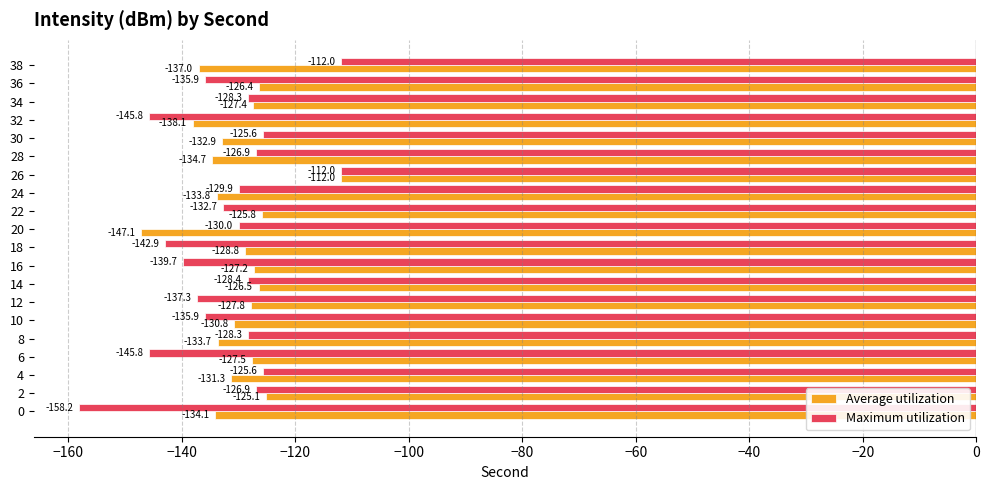

What is the difference between the second highest and minimum values in the Maximum utilization series?

46.2